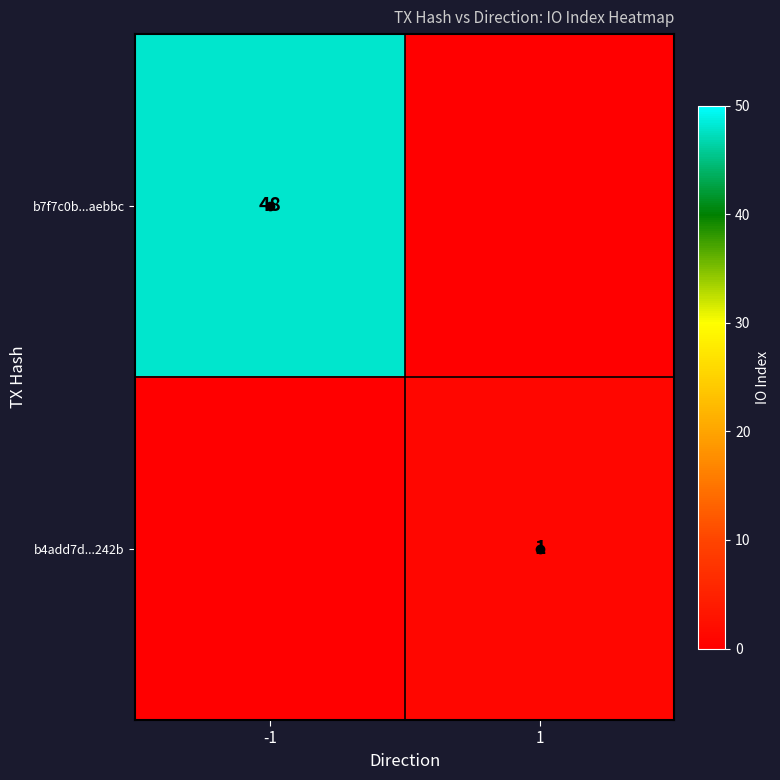

Is the value of b7f7c0b...aebbc at -1 greater than the value of b4add7d...242b at 1?

Yes